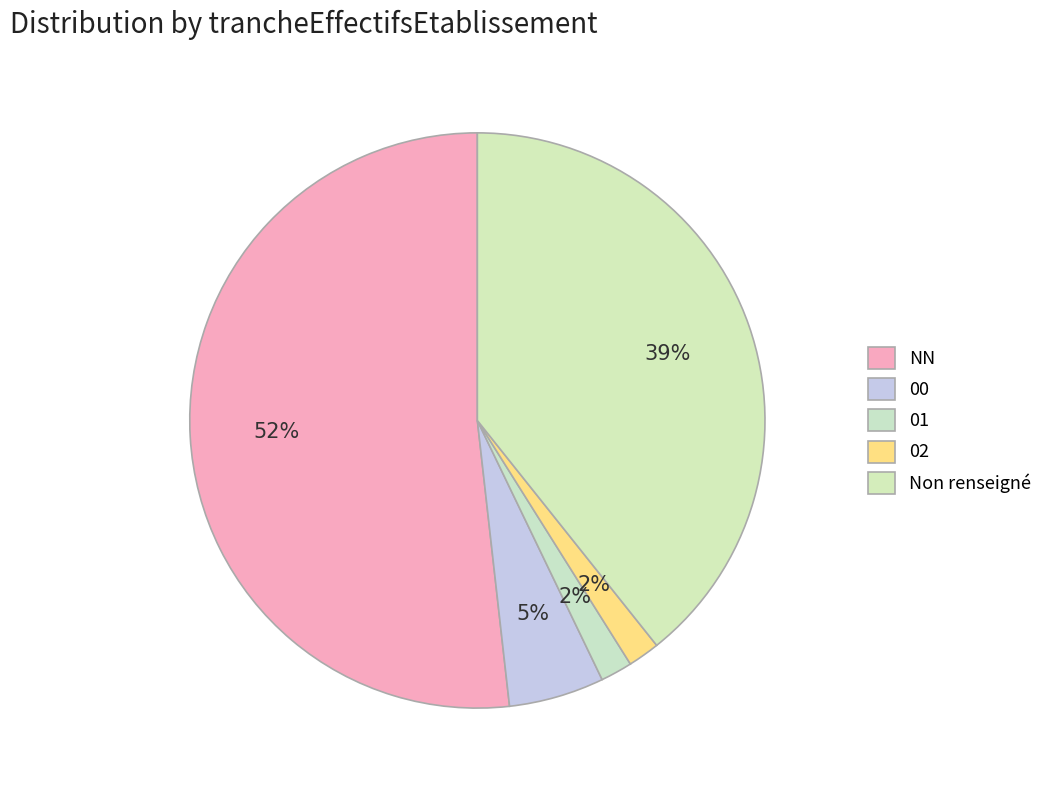

Which category has the biggest portion of the pie?

NN